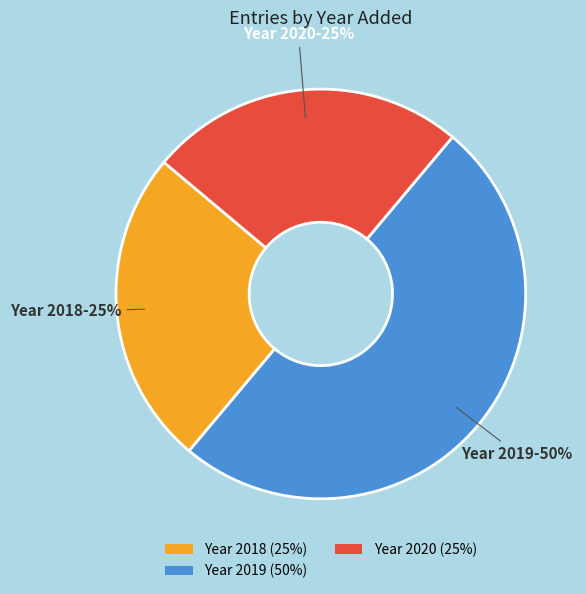

Does Year 2020 (25%) represent more than half of the total?

No